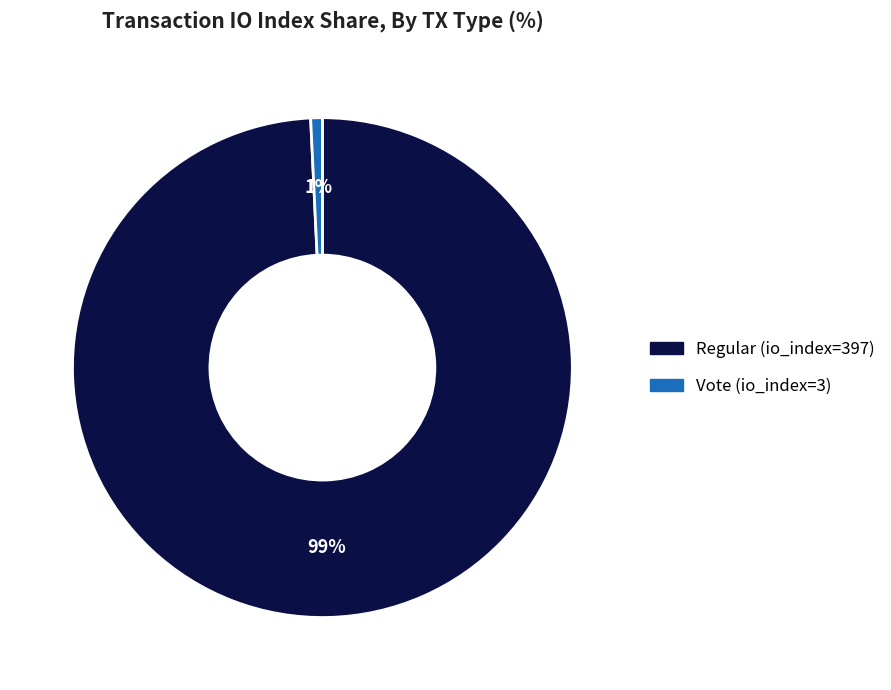

To the nearest percent, what is the difference between the Regular (io_index=397) and Vote (io_index=3) slice percentages?

98%